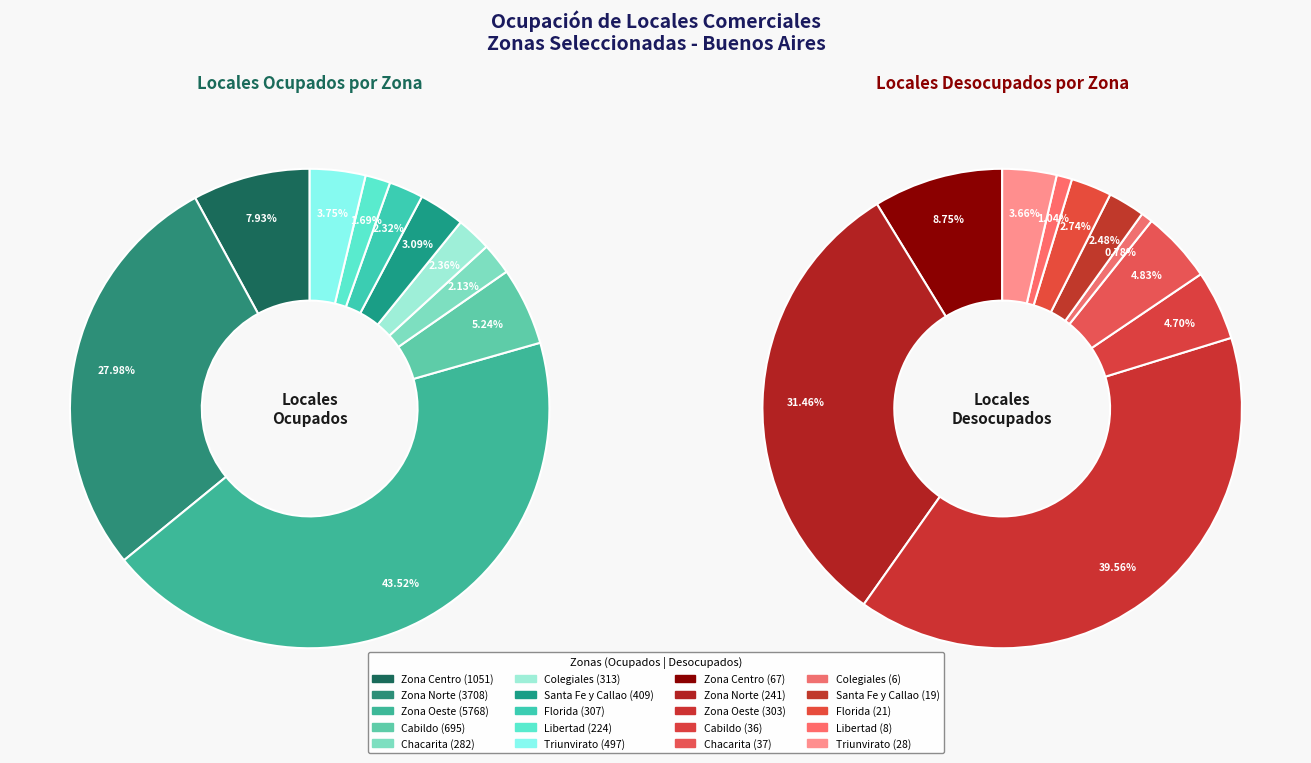

What percentage is the Triunvirato slice, to the nearest percent?

4%